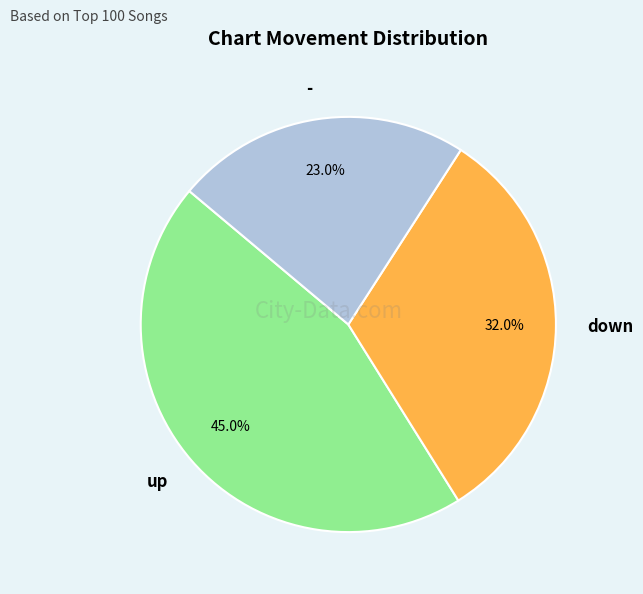

What percentage is the - slice, to the nearest percent?

23%